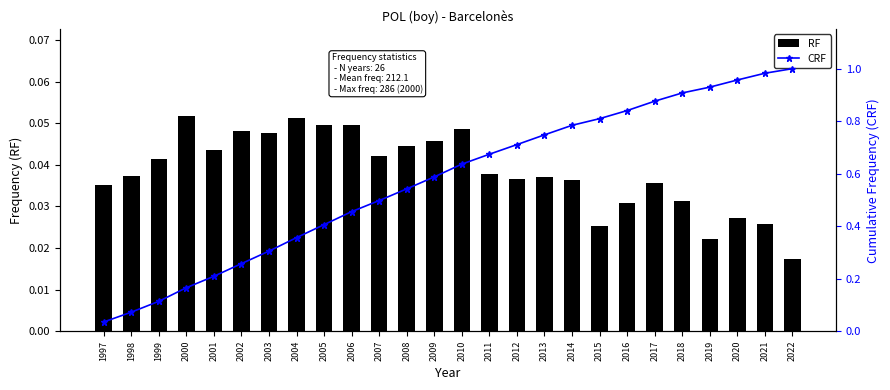

What is the difference between the second highest and minimum values in the CRF series?

0.9